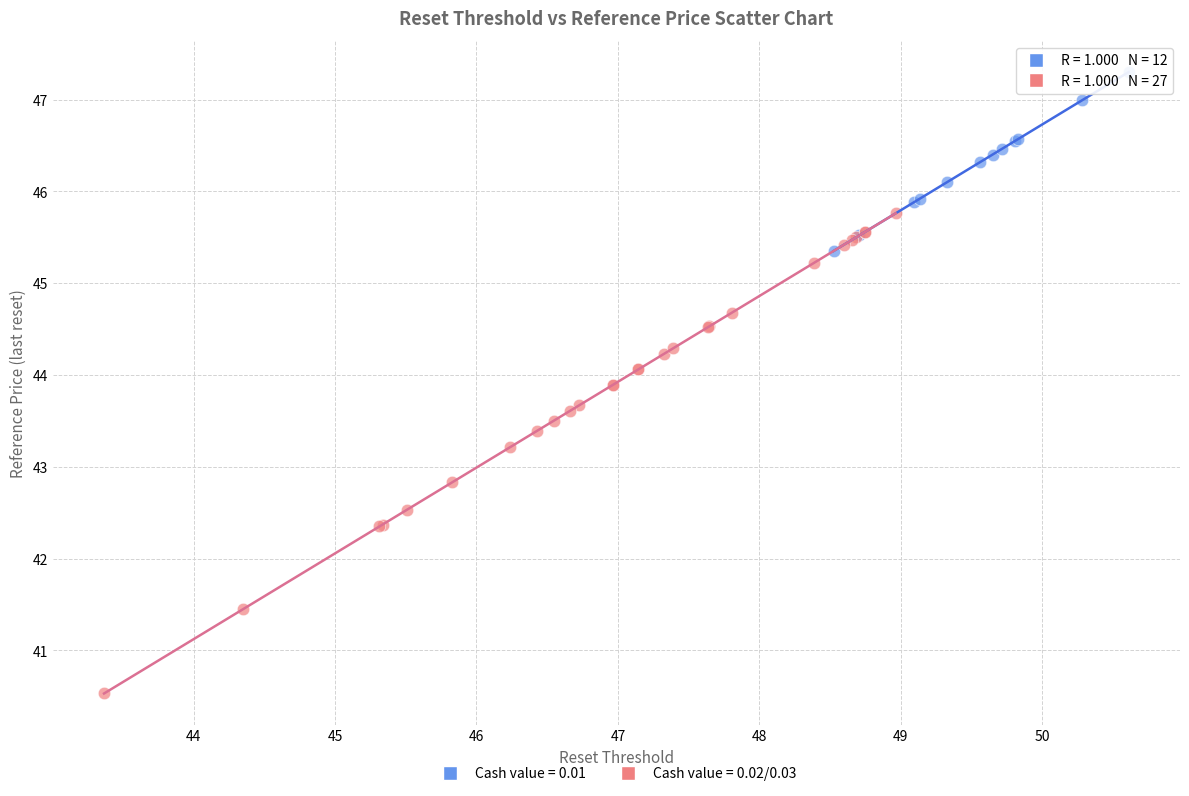

Which series has the widest spread of Y values?

Cash value = 0.02/0.03